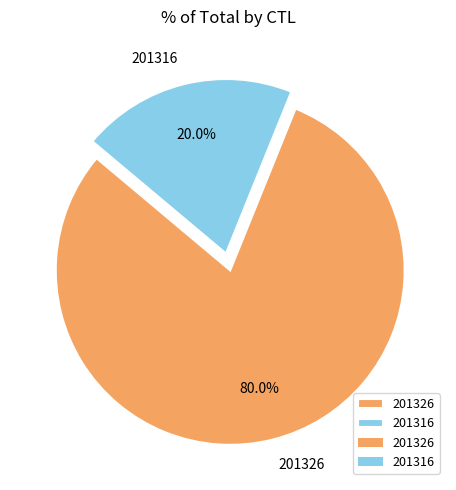

Combined, do 201316 and 201326 account for over 50%?

Yes